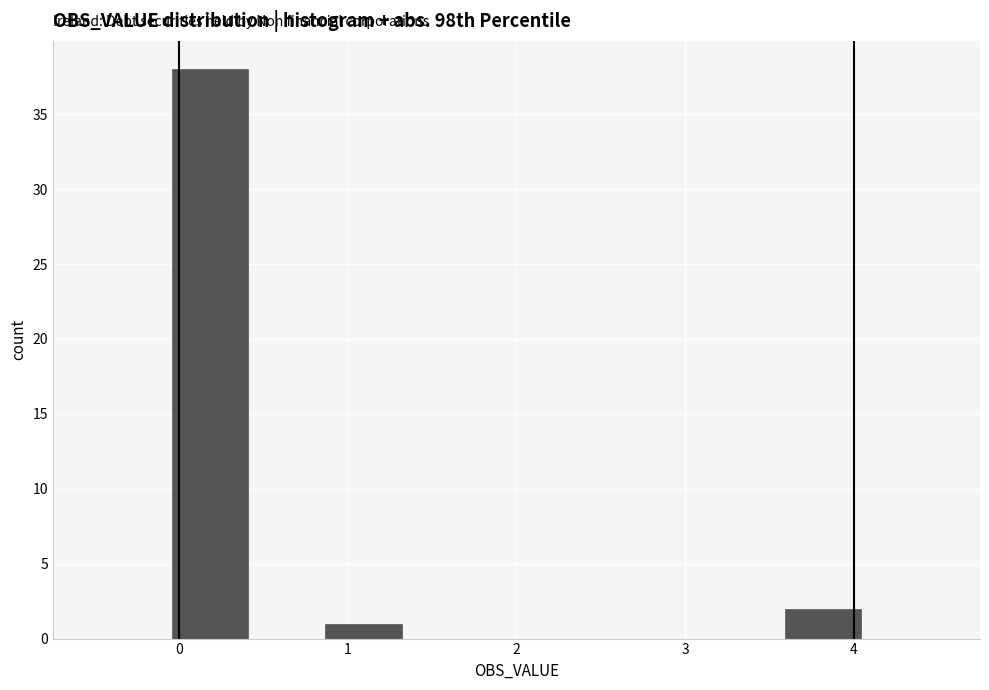

Which range on the x-axis has the tallest bar?

0.0 to 0.4